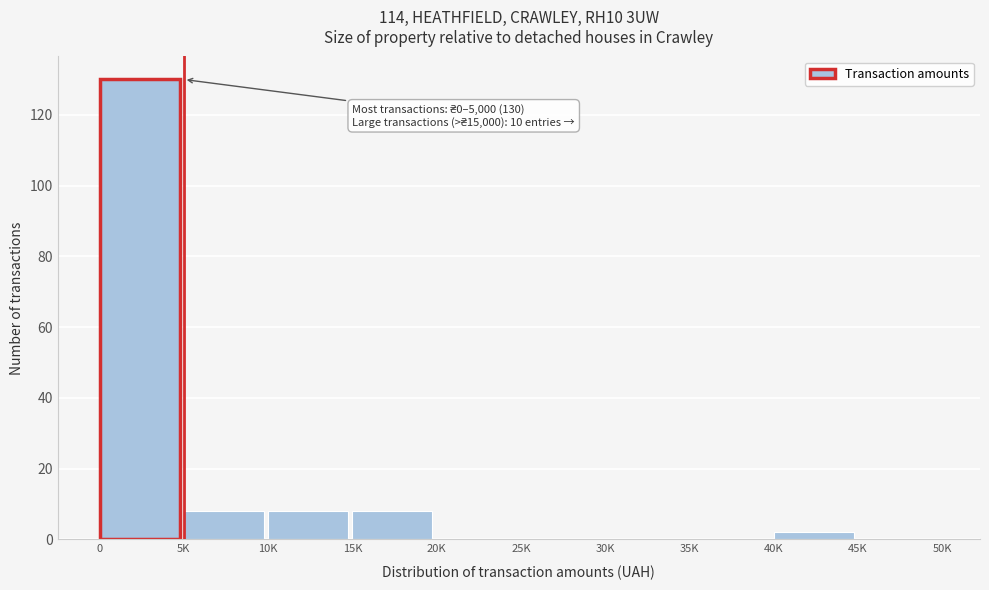

Reading right to left, list all the values displayed in this chart.

45K=0	40K=2	35K=0	30K=0	25K=0	20K=0	15K=8	10K=8	5K=8	0=130